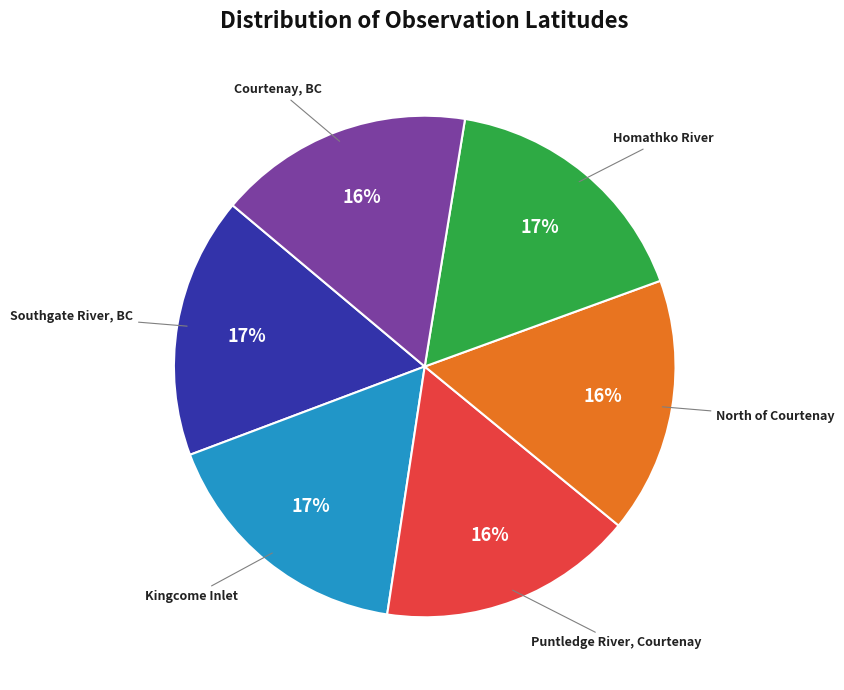

Do Homathko River and North of Courtenay together represent more than half of the pie?

No